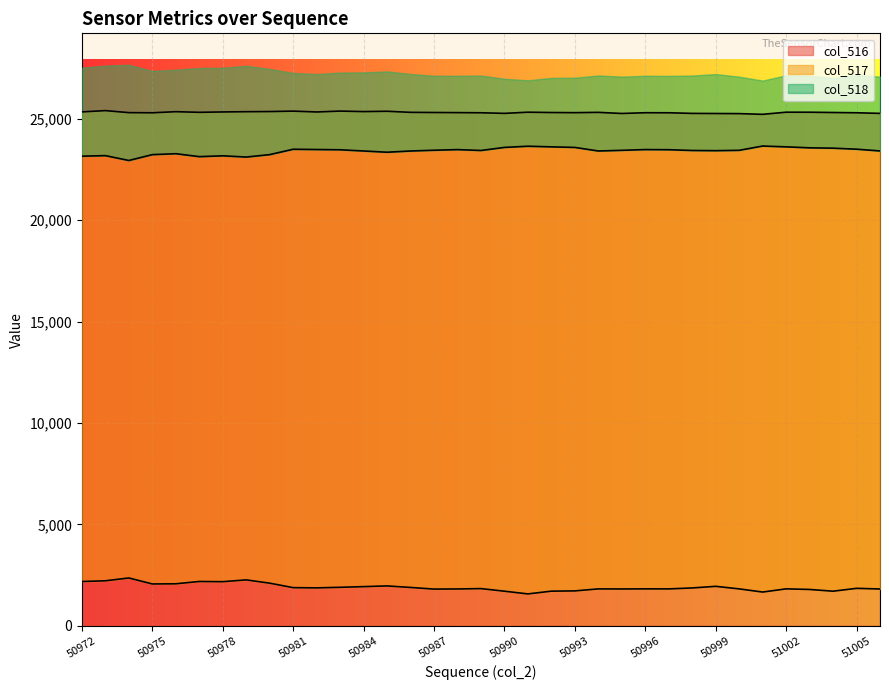

True or false: col_517 has a value of 1848 at 51005.

True